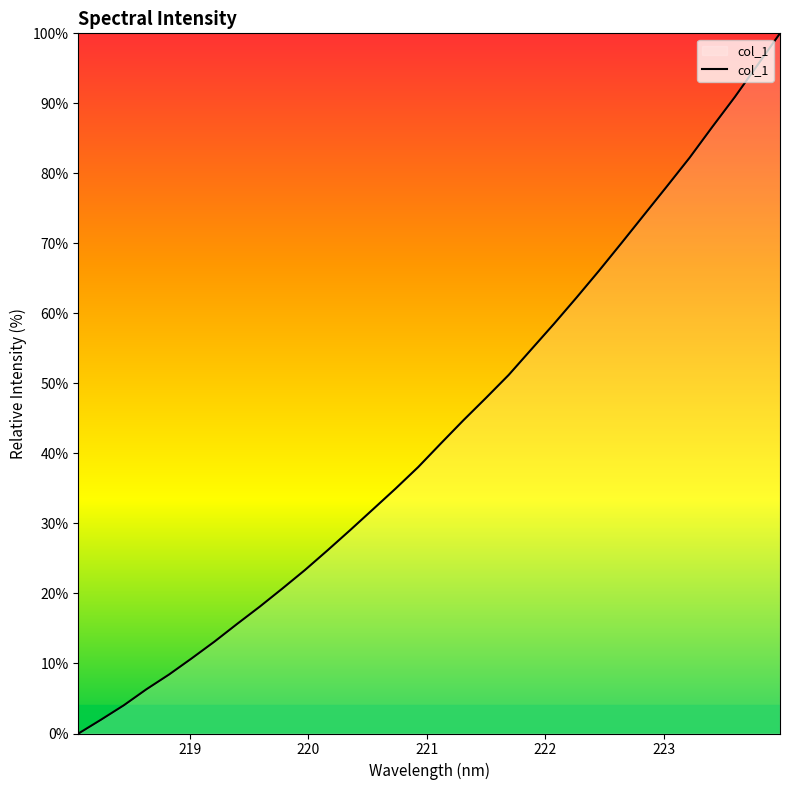

What is the maximum value shown in the chart?

100.0